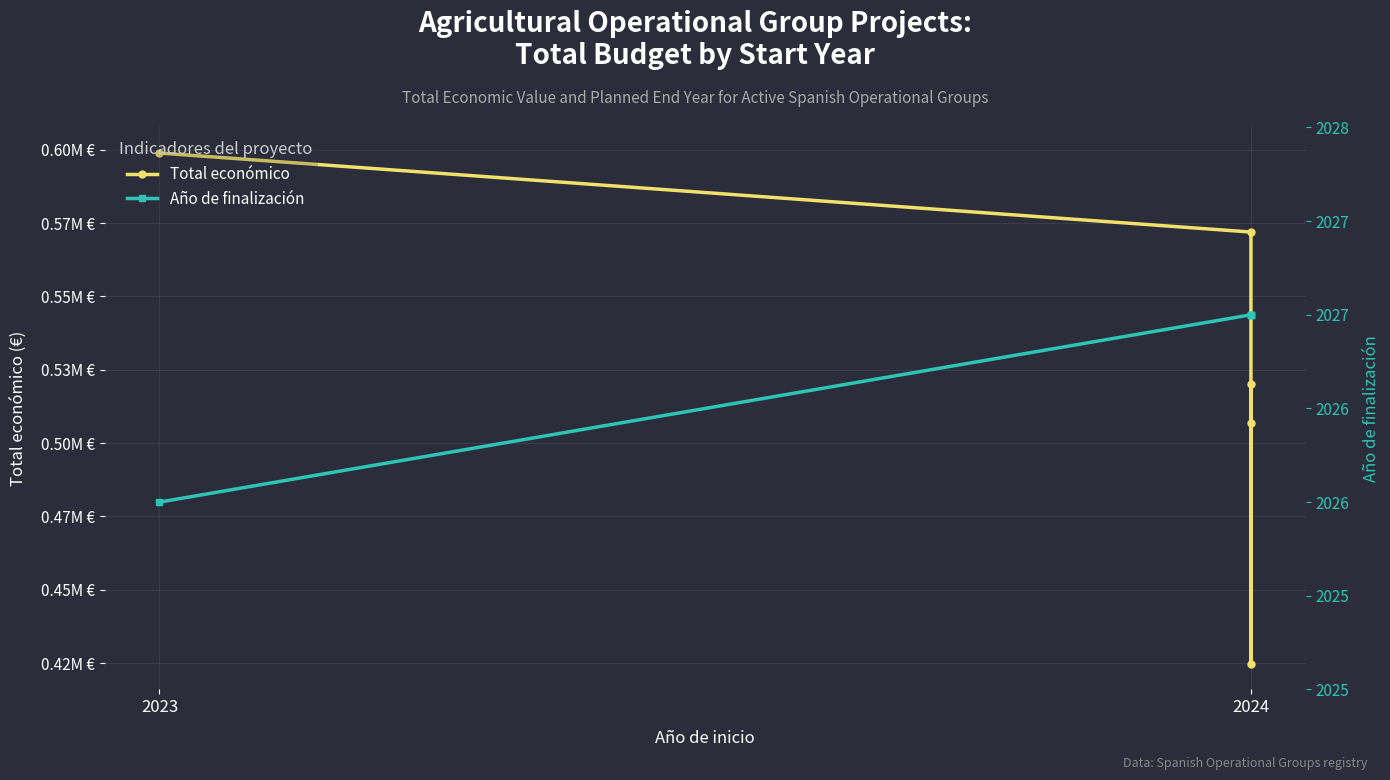

What is the maximum value shown in the chart?

598909